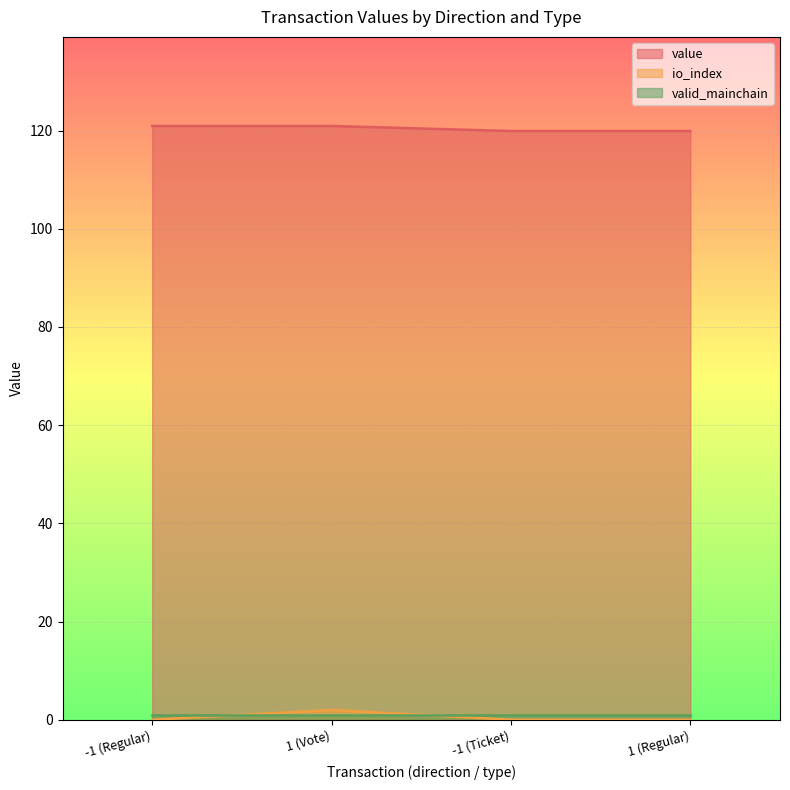

How many lines are shown in the chart?

3